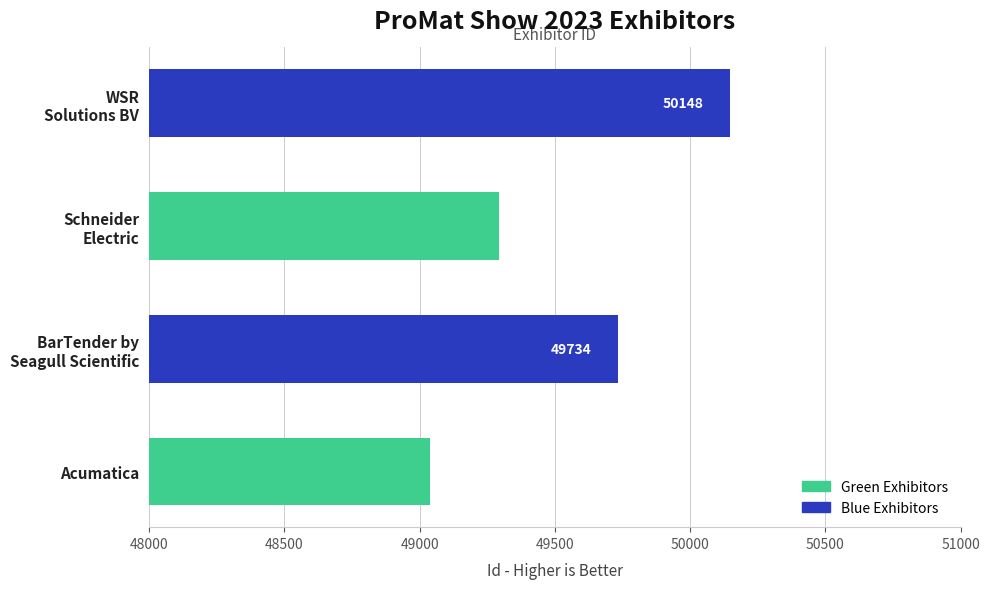

What is the difference between the maximum and second lowest values?

853